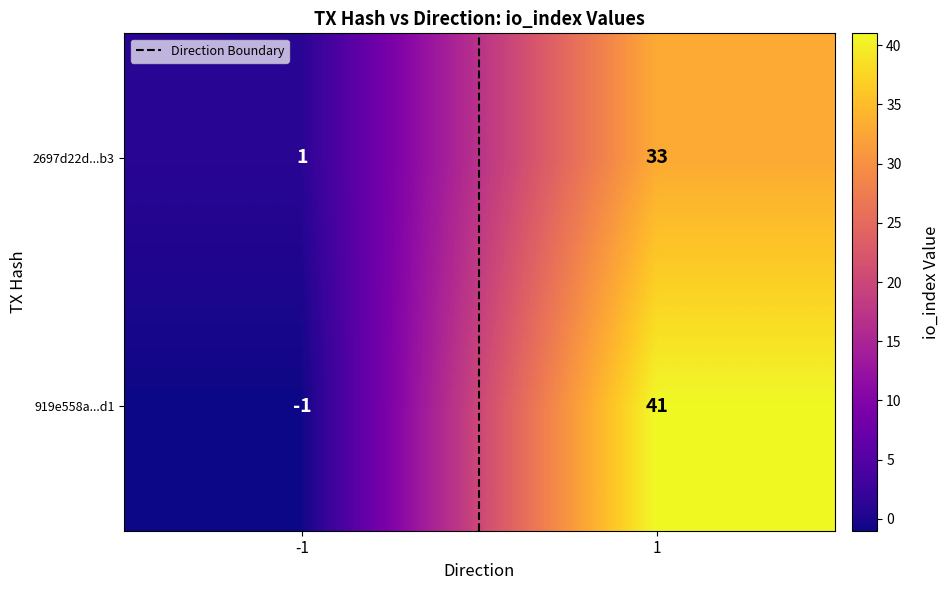

At which category is the sum across all series the highest?

1